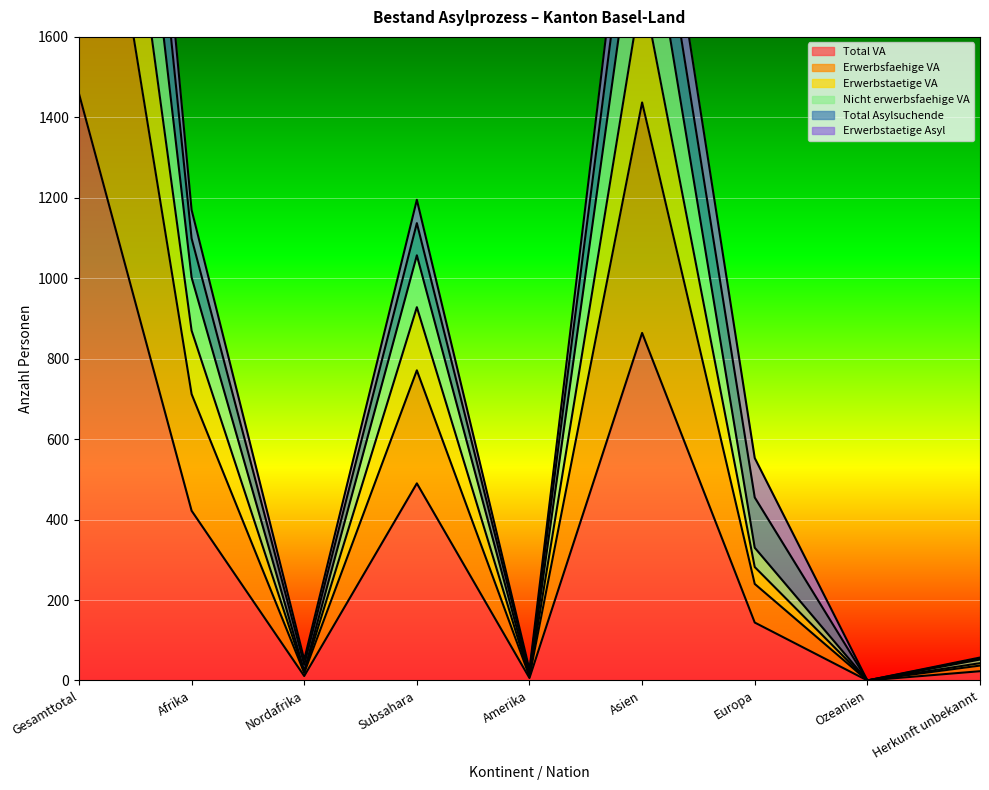

The value of Nicht erwerbsfaehige VA at Ozeanien is 1175. True or false?

False